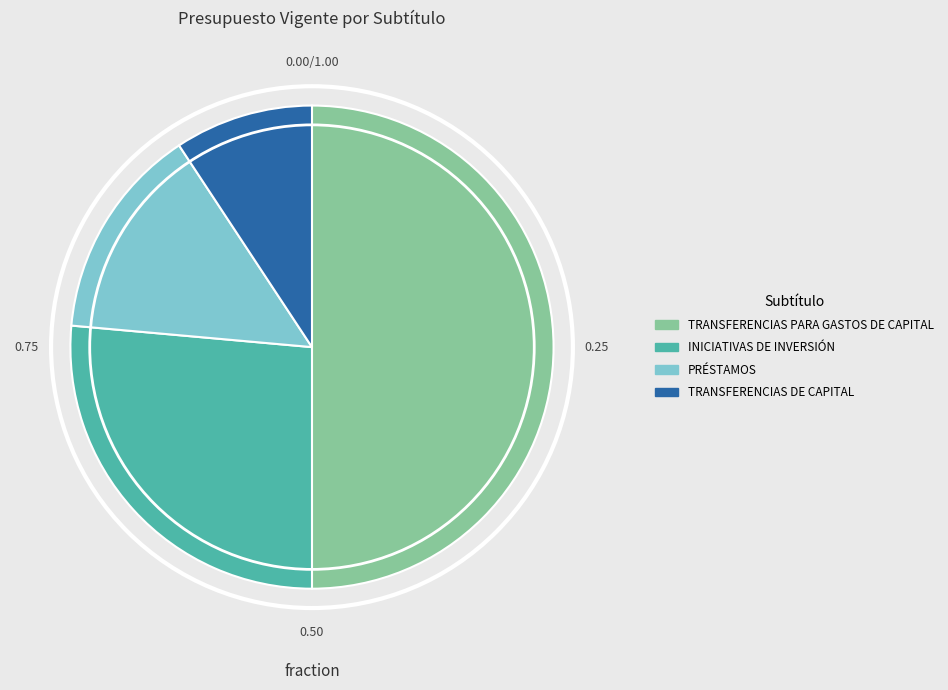

Rank the categories by value from highest to lowest.

TRANSFERENCIAS PARA GASTOS DE CAPITAL, INICIATIVAS DE INVERSIÓN, PRÉSTAMOS, TRANSFERENCIAS DE CAPITAL